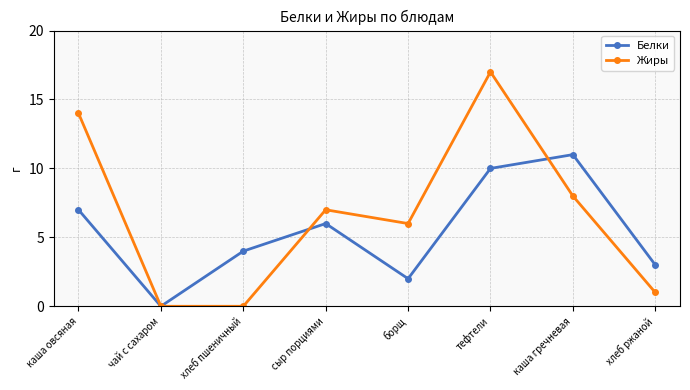

What is the sum of all Жиры values?

53